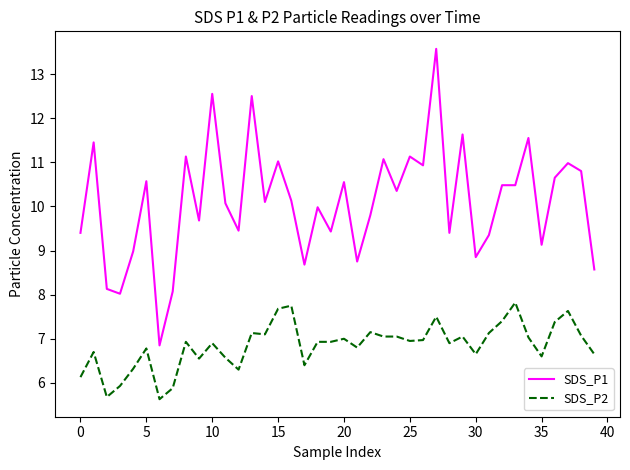

Does the chart display data point markers on the line(s)?

No